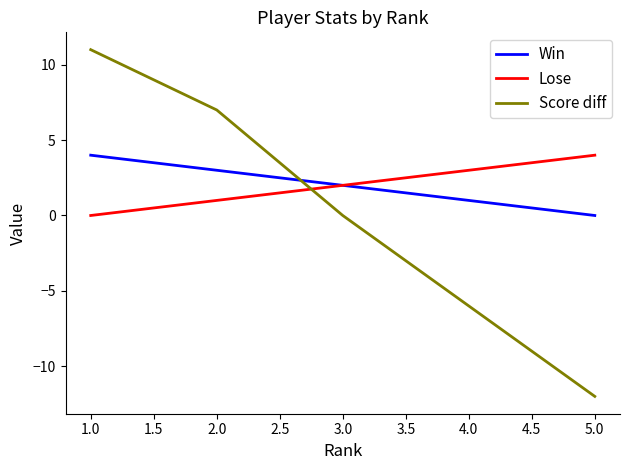

At which category is the sum across all series the highest?

1.0